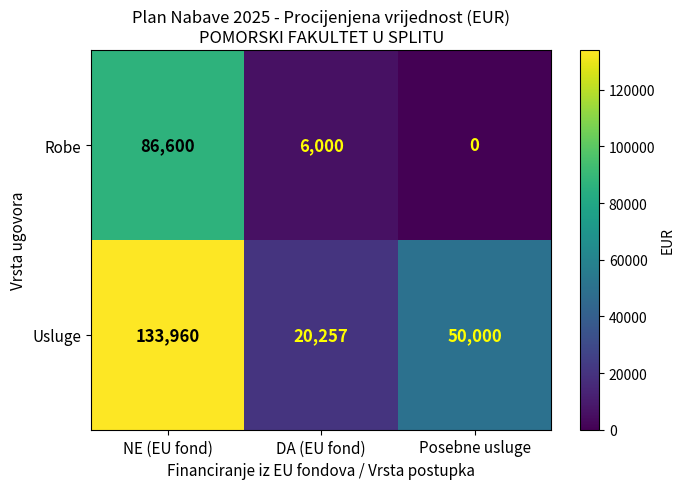

At which label does Robe reach its minimum?

Posebne usluge